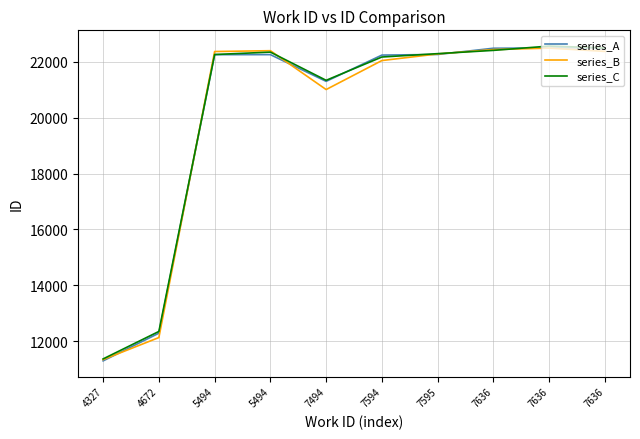

What are all the series names shown in the legend?

series_A, series_B, series_C